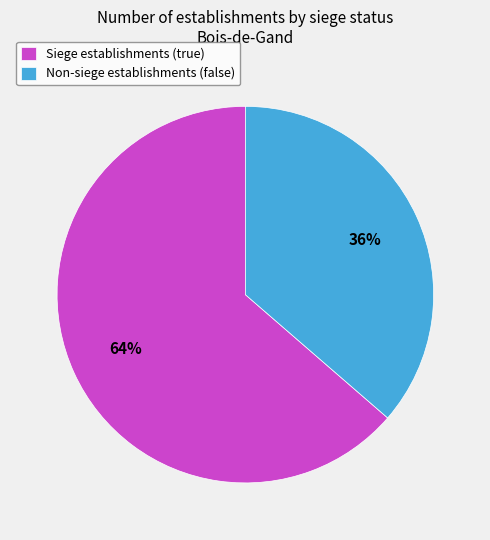

Which slice is the largest?

Siege establishments (true)